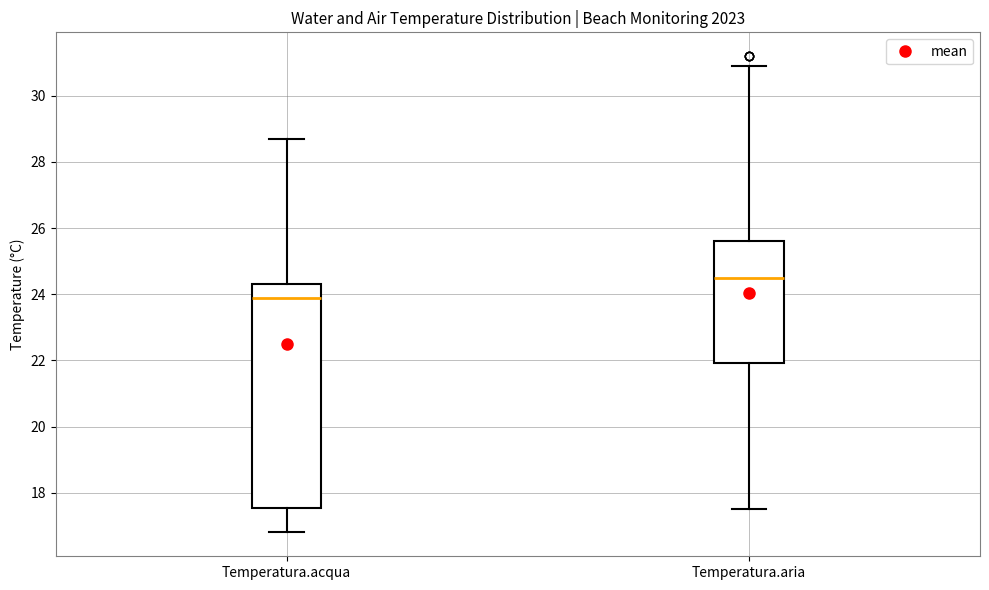

Which box has the lowest median line?

Temperatura.acqua